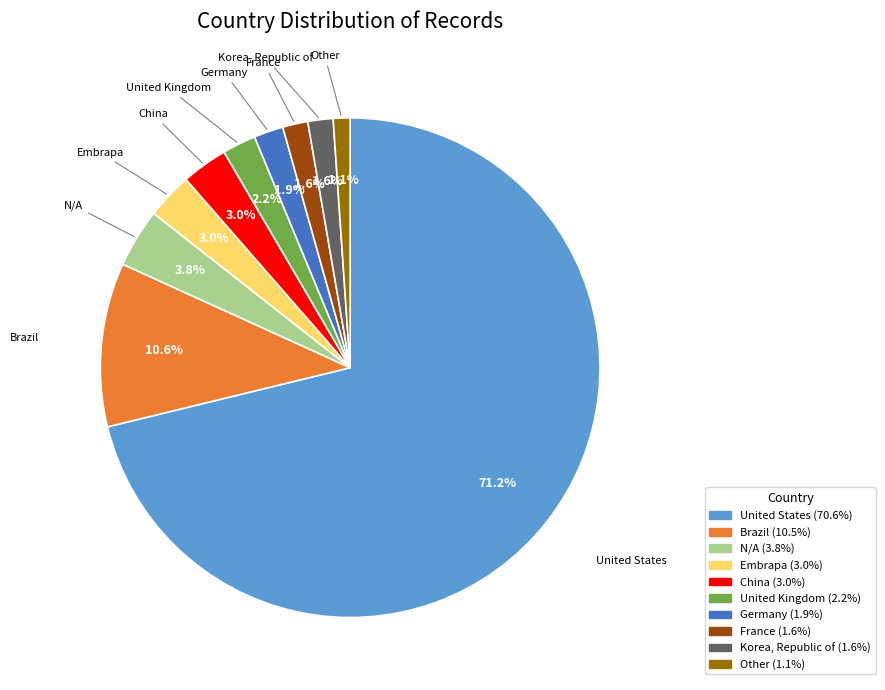

Between Korea, Republic of and N/A, which is larger?

N/A